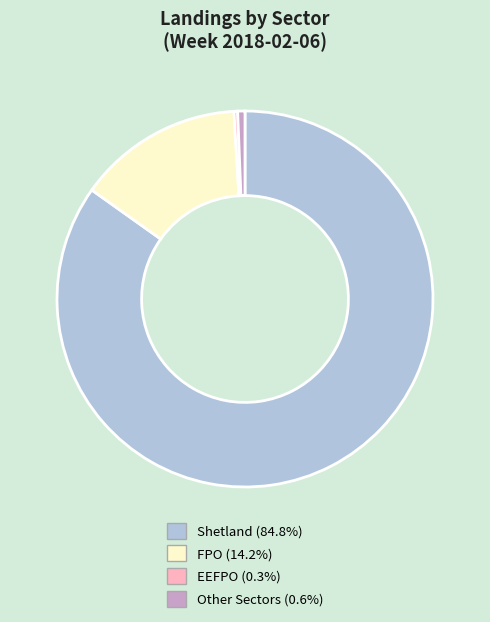

Is there a majority slice in this chart?

Yes